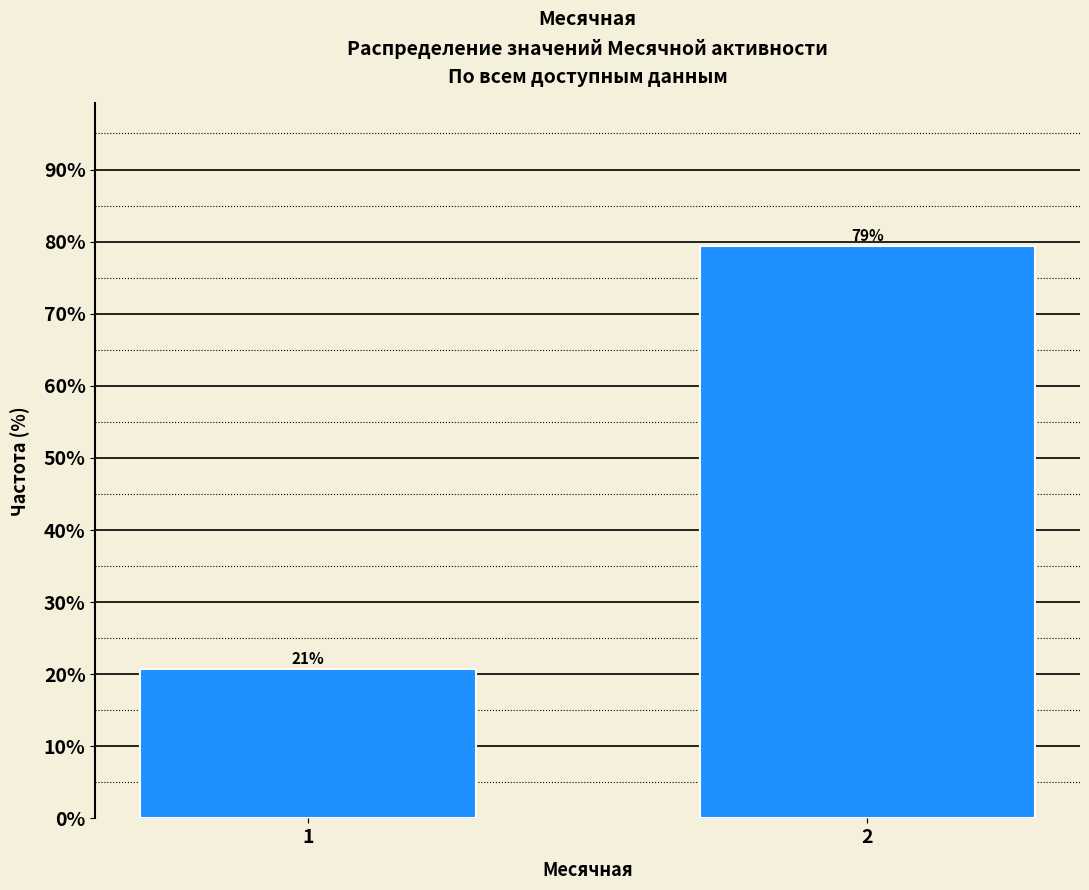

What is the ratio of the value at 2 to the value at 1?

3.8